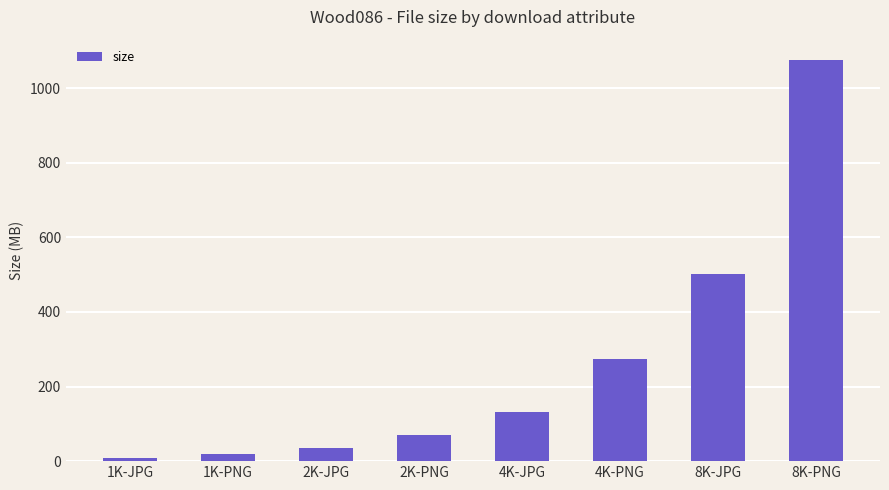

Reading left to right, list all the values displayed in this chart.

1K-JPG=9.6	1K-PNG=18.6	2K-JPG=34.3	2K-PNG=69.6	4K-JPG=131.9	4K-PNG=273.0	8K-JPG=501.4	8K-PNG=1076.3